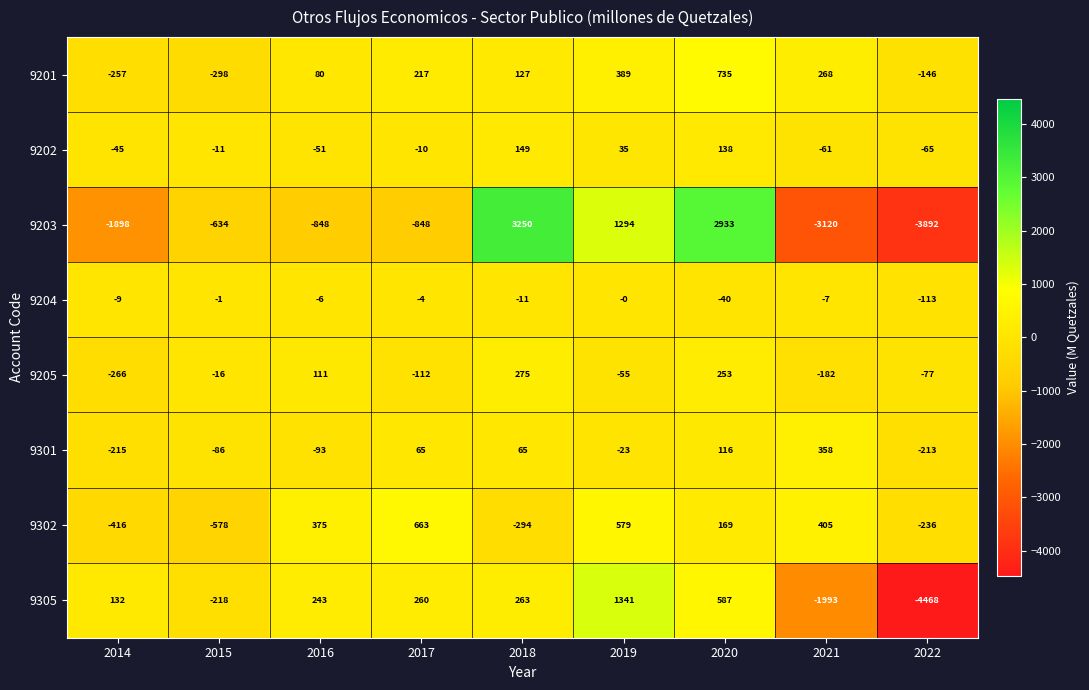

Which series has the largest range (max minus min)?

9203